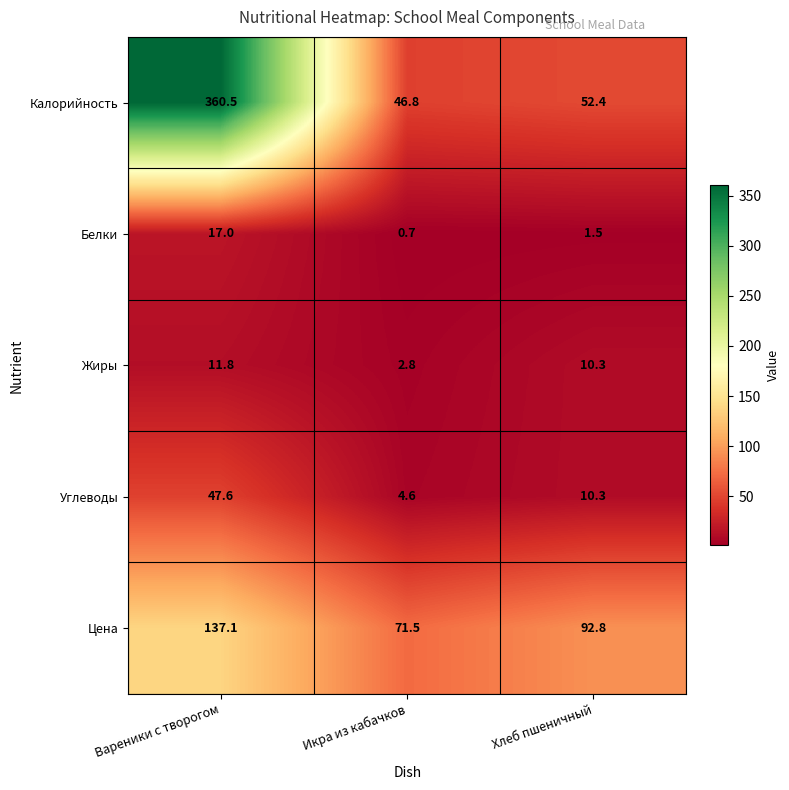

What is the average value of the Цена series?

100.5